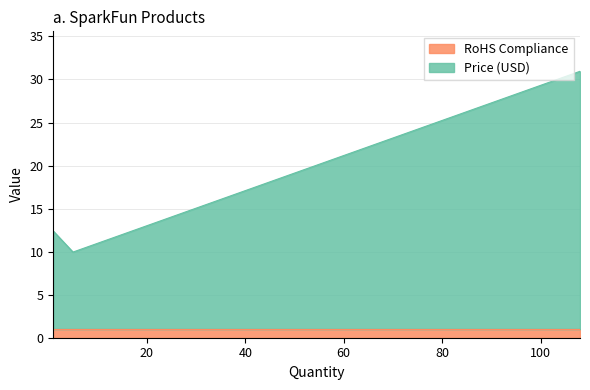

Is the value of Price (USD) at 108 greater than the value of RoHS Compliance at 5?

Yes